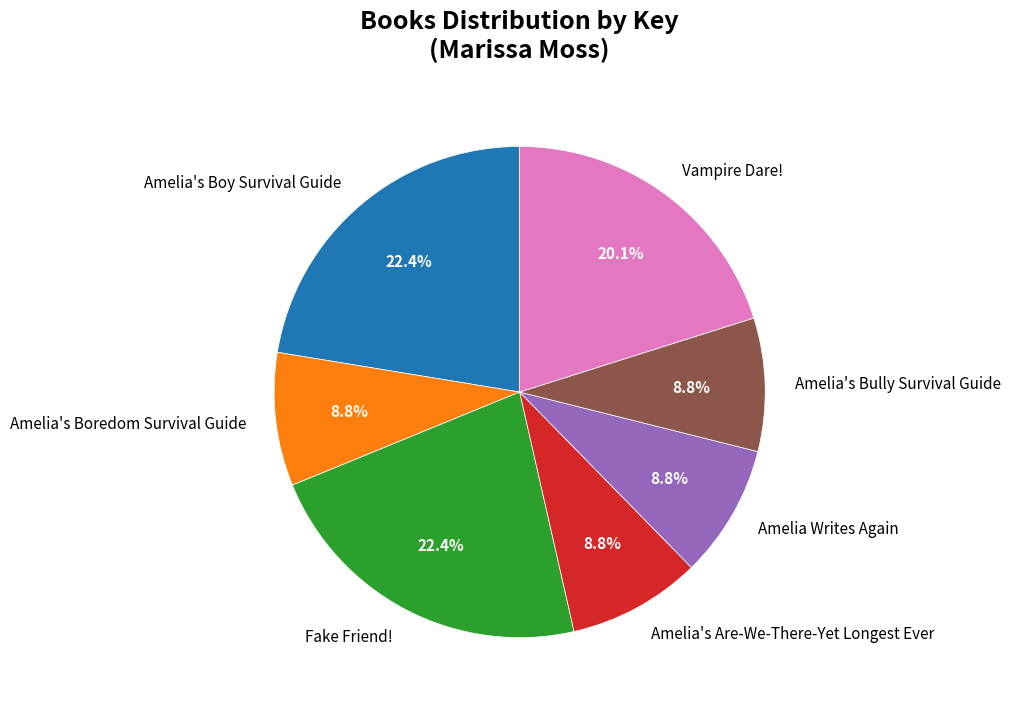

How much of the chart is everything except Amelia's Boy Survival Guide?

77.6%